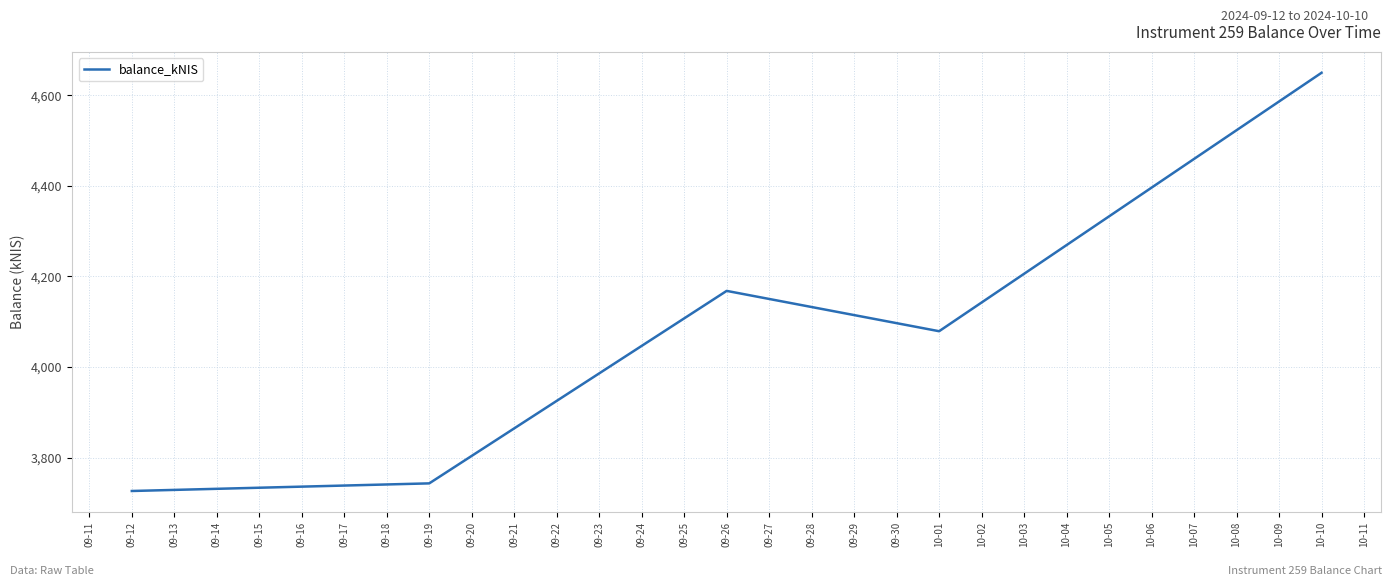

How many values exceed 4079?

3